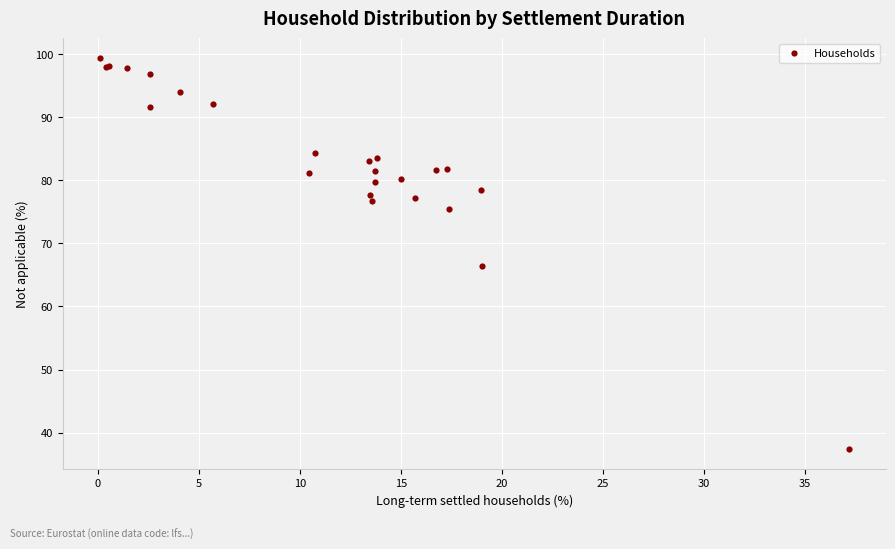

What Y value in the scatter plot is closest to 68?

66.4